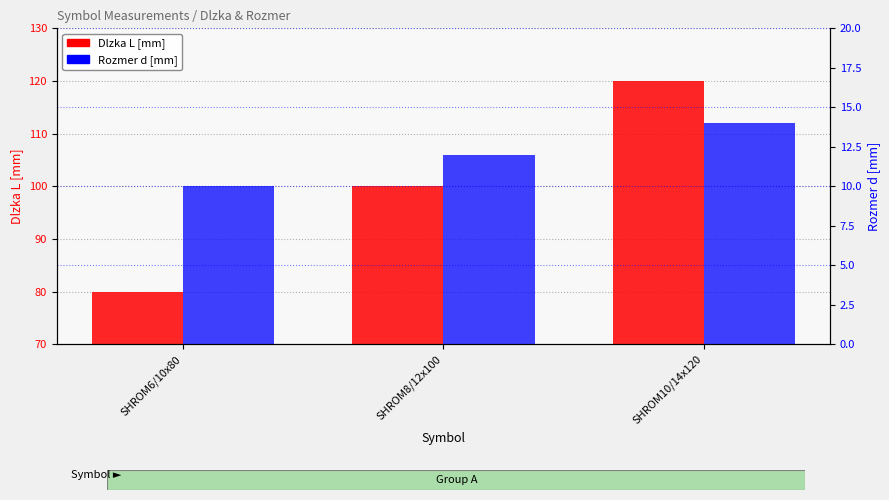

The Dlzka L [mm] series shows 100 at SHROM8/12x100. True or false?

True